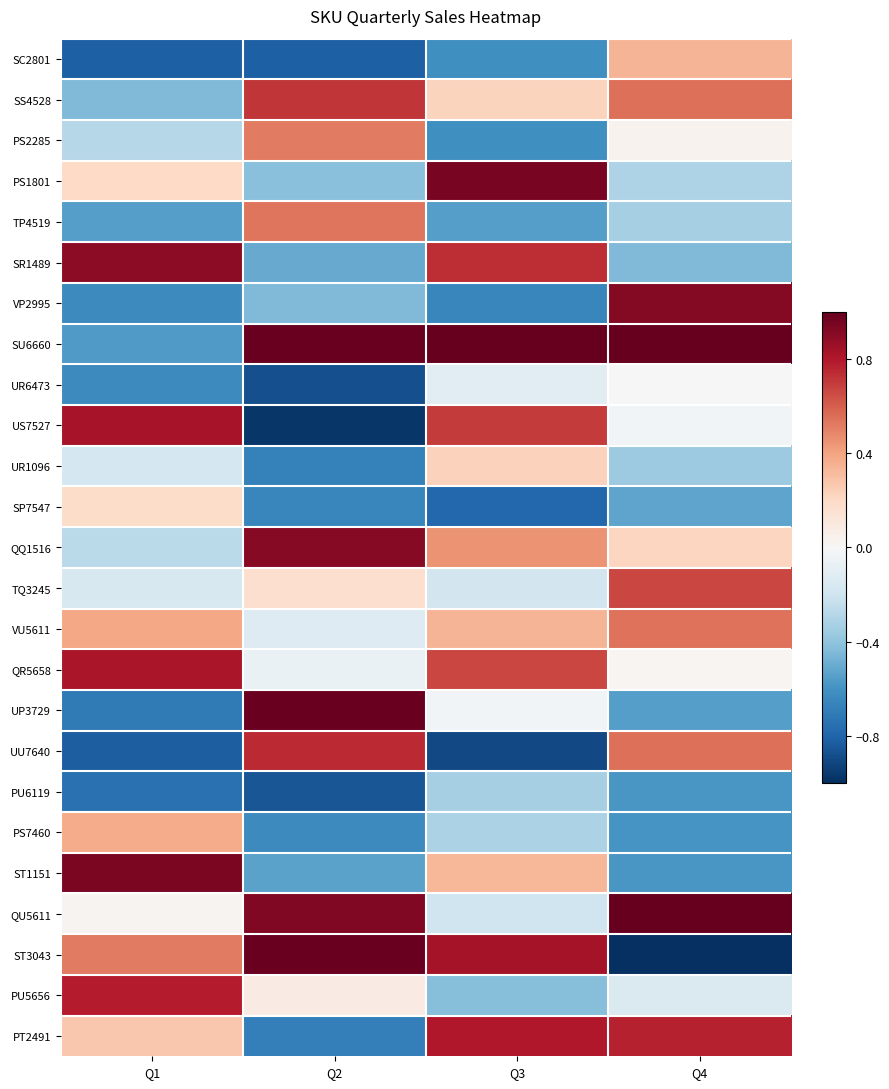

Reading left to right, transcribe all the data shown in this chart.

SC2801: Q1=-0.8	Q2=-0.8	Q3=-0.6	Q4=0.3
SS4528: Q1=-0.4	Q2=0.7	Q3=0.2	Q4=0.5
PS2285: Q1=-0.3	Q2=0.5	Q3=-0.6	Q4=0.0
PS1801: Q1=0.2	Q2=-0.4	Q3=1.0	Q4=-0.3
TP4519: Q1=-0.5	Q2=0.5	Q3=-0.6	Q4=-0.3
SR1489: Q1=0.9	Q2=-0.5	Q3=0.7	Q4=-0.4
VP2995: Q1=-0.6	Q2=-0.4	Q3=-0.7	Q4=0.9
SU6660: Q1=-0.6	Q2=1.0	Q3=1.0	Q4=1.0
UR6473: Q1=-0.6	Q2=-0.9	Q3=-0.1	Q4=0.0
US7527: Q1=0.8	Q2=-1.0	Q3=0.7	Q4=-0.0
UR1096: Q1=-0.2	Q2=-0.7	Q3=0.2	Q4=-0.4
SP7547: Q1=0.2	Q2=-0.7	Q3=-0.8	Q4=-0.5
QQ1516: Q1=-0.3	Q2=0.9	Q3=0.4	Q4=0.2
TQ3245: Q1=-0.2	Q2=0.2	Q3=-0.2	Q4=0.7
VU5611: Q1=0.4	Q2=-0.1	Q3=0.3	Q4=0.5
QR5658: Q1=0.8	Q2=-0.1	Q3=0.7	Q4=0.0
UP3729: Q1=-0.7	Q2=1.0	Q3=-0.0	Q4=-0.6
UU7640: Q1=-0.8	Q2=0.7	Q3=-0.9	Q4=0.5
PU6119: Q1=-0.7	Q2=-0.9	Q3=-0.3	Q4=-0.6
PS7460: Q1=0.4	Q2=-0.6	Q3=-0.3	Q4=-0.6
ST1151: Q1=0.9	Q2=-0.5	Q3=0.3	Q4=-0.6
QU5611: Q1=0.0	Q2=0.9	Q3=-0.2	Q4=1.0
ST3043: Q1=0.5	Q2=1.0	Q3=0.8	Q4=-1.0
PU5656: Q1=0.8	Q2=0.1	Q3=-0.4	Q4=-0.1
PT2491: Q1=0.3	Q2=-0.7	Q3=0.8	Q4=0.8